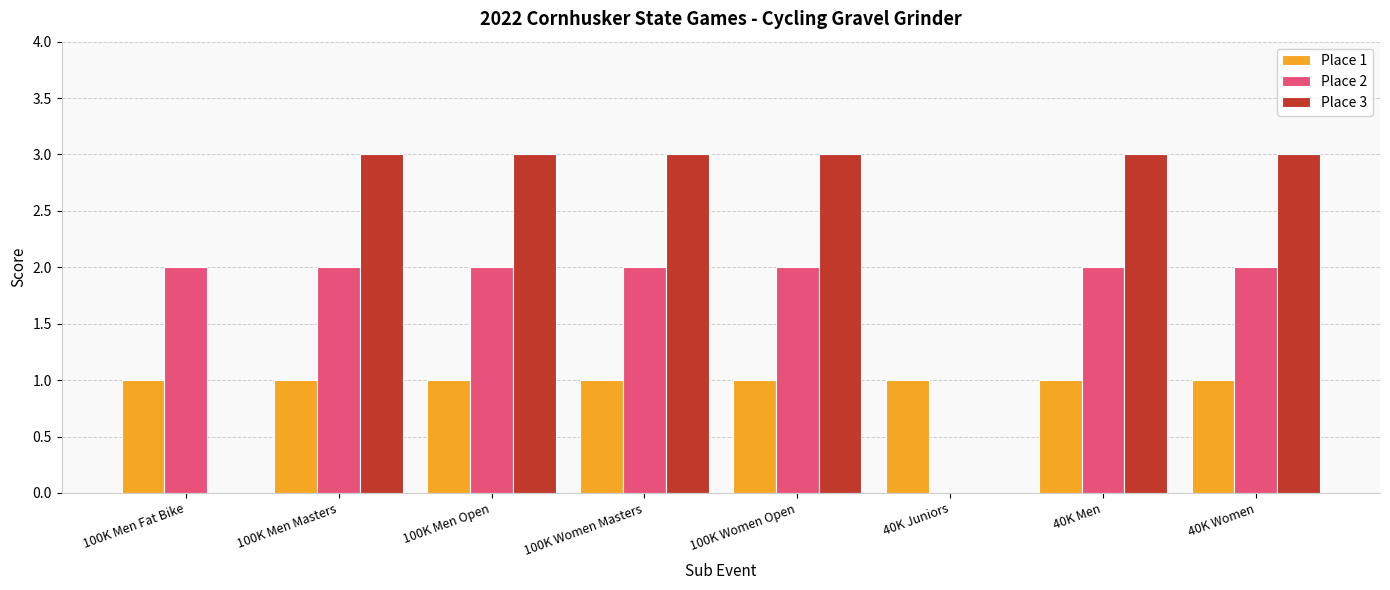

Count the Place 3 values in the range 3 to 4.

6